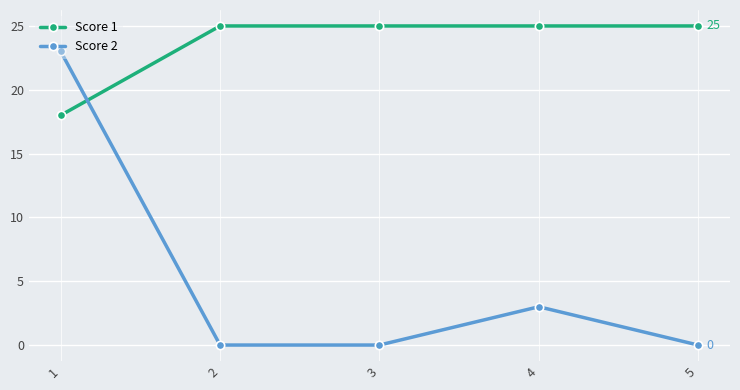

Is the value of Score 2 at 5 greater than the value of Score 1 at 1?

No